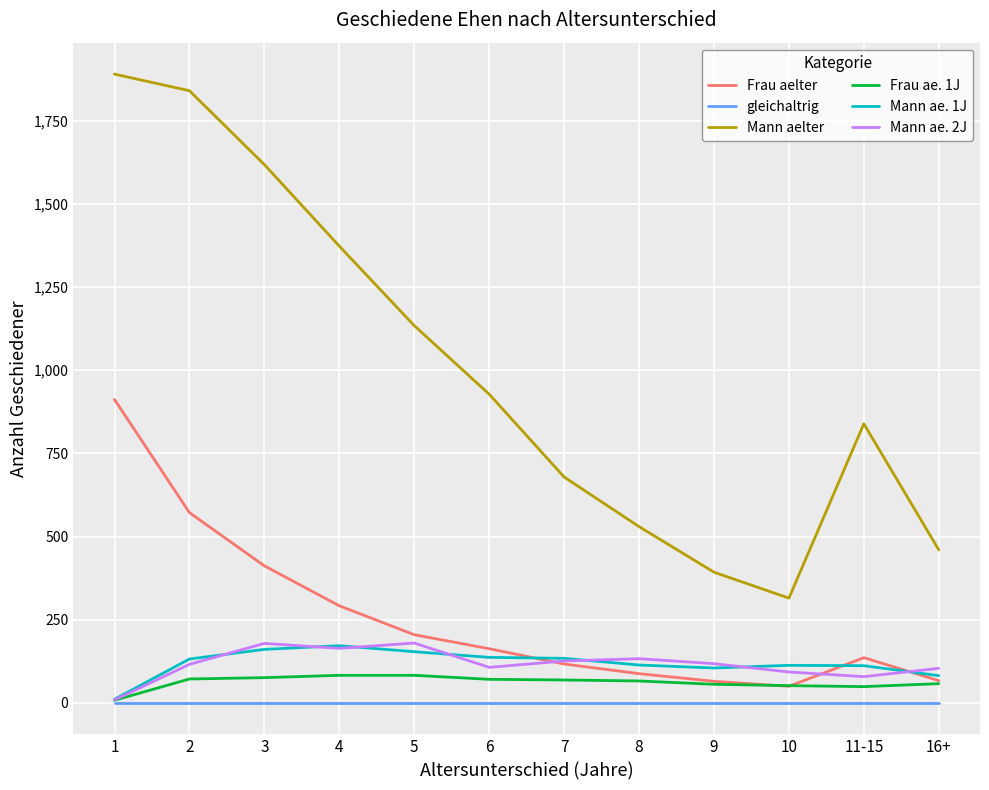

At which category does Frau aelter reach its first local peak?

11-15